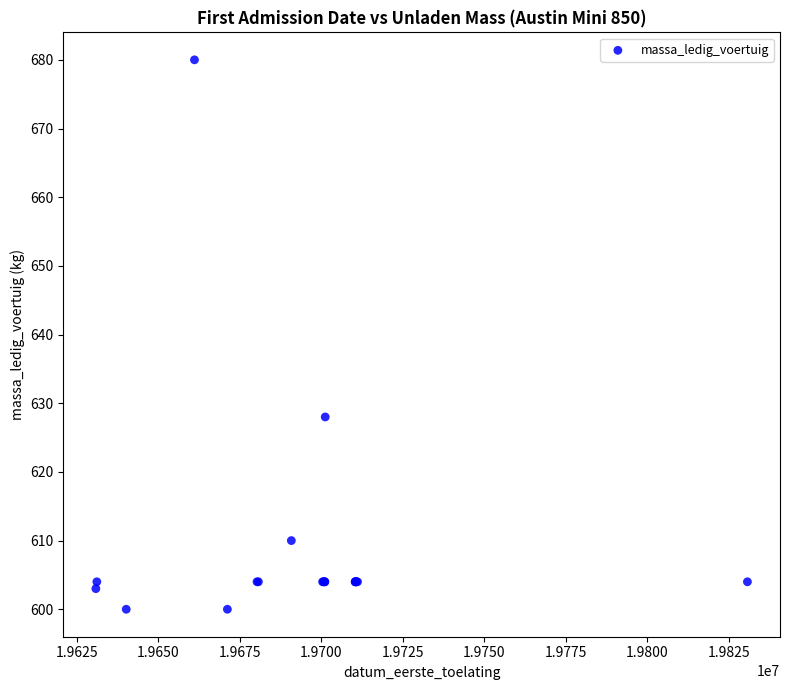

What Y value in the scatter plot is closest to 640?

628